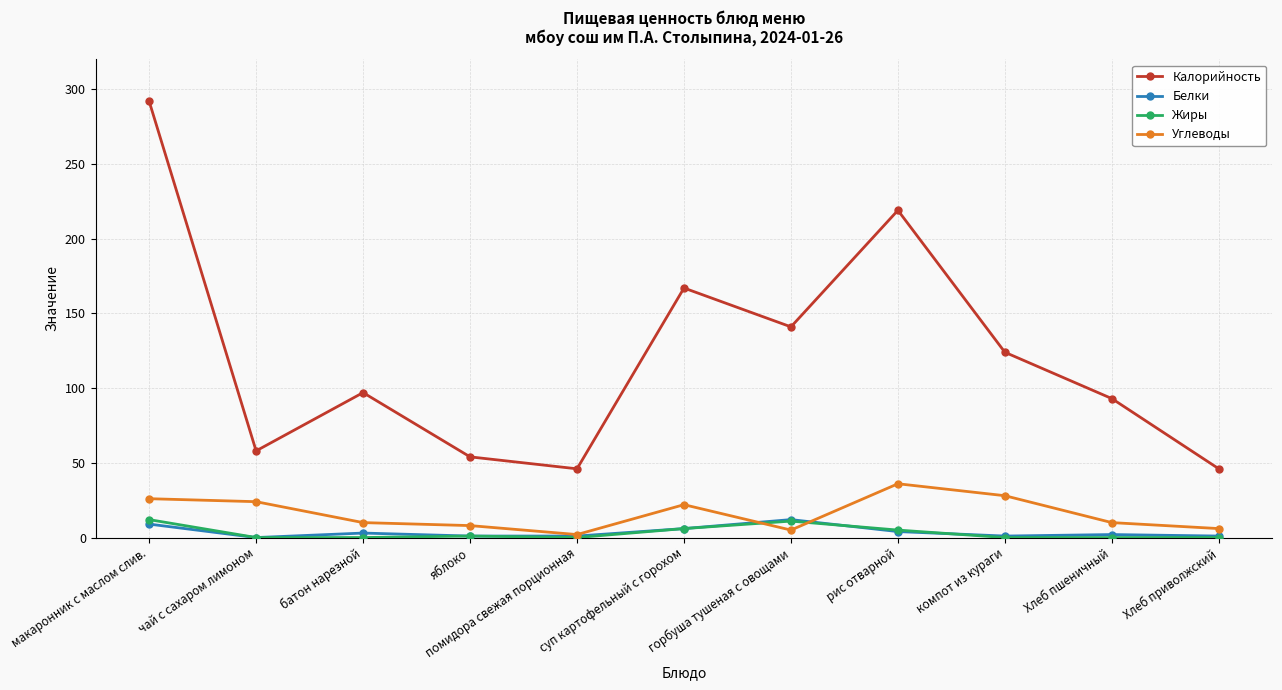

Is it true that Калорийность equals 46 at Хлеб приволжский?

True